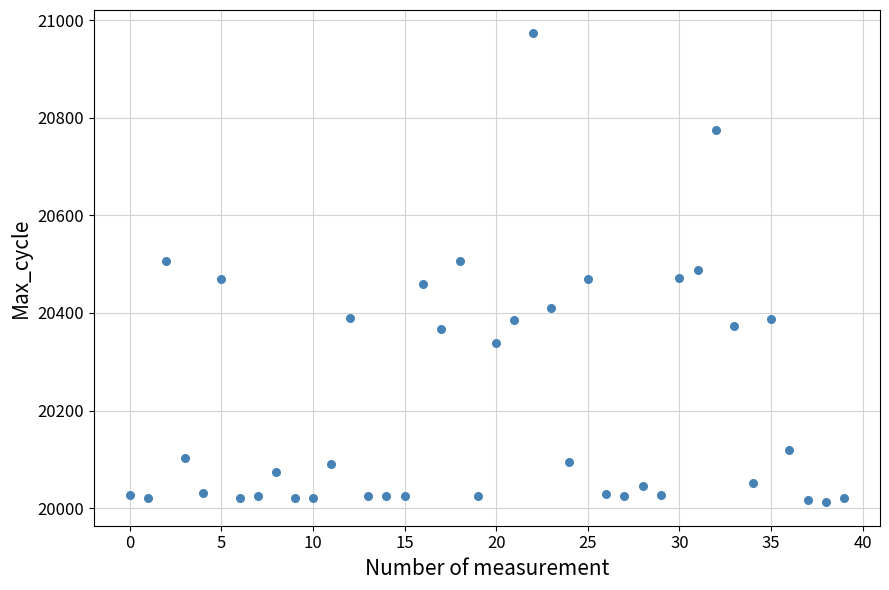

What is the range of Y values (max minus min)?

961